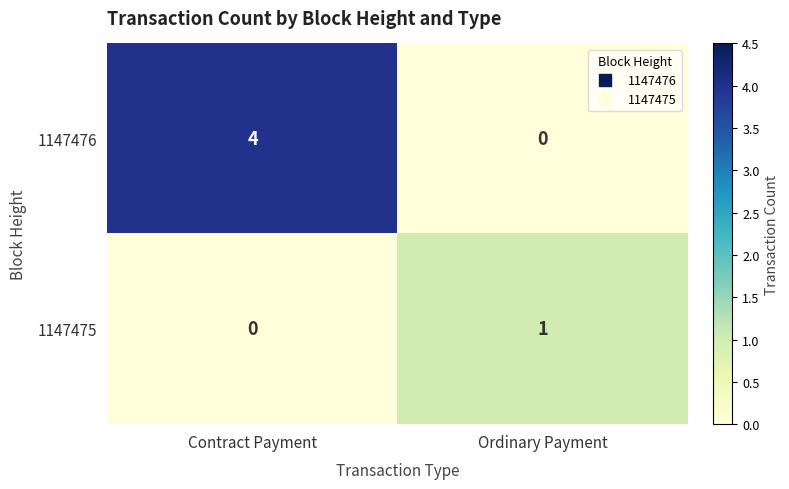

Reading left to right, list all the values displayed in this chart.

1147476: 4	0
1147475: 0	1